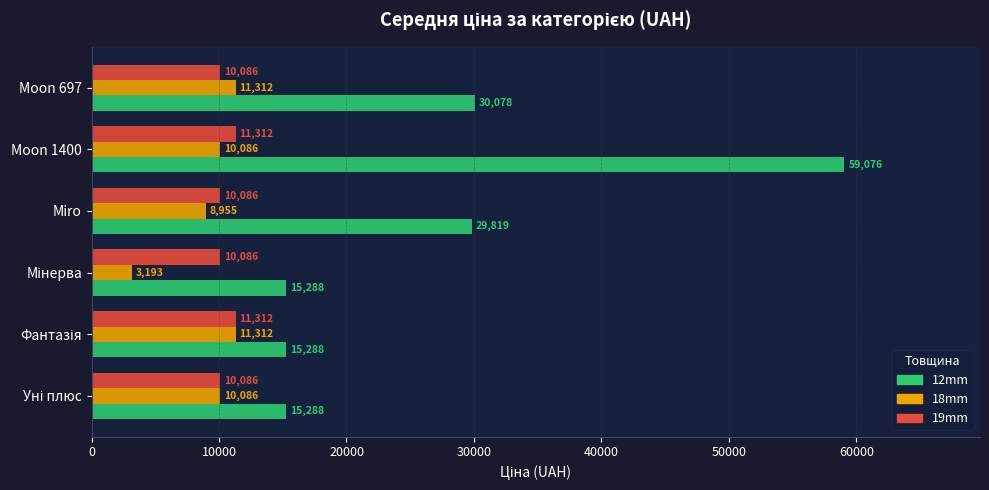

True or false: 19mm has a value of 11312.5 at Moon 1400.

True